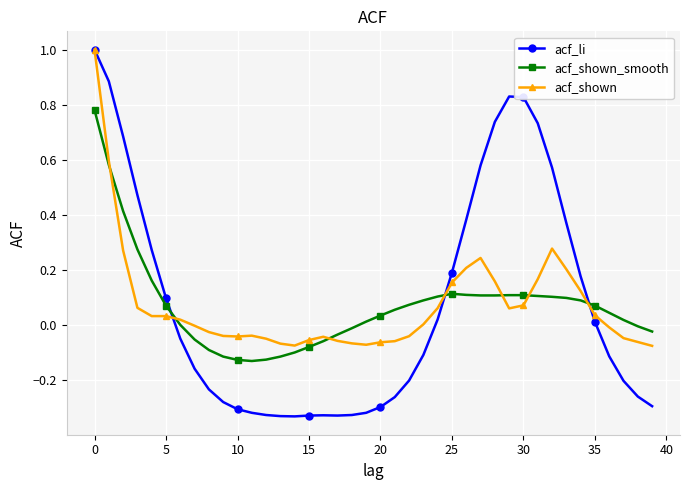

What are all the series names shown in the legend?

acf_li, acf_shown_smooth, acf_shown